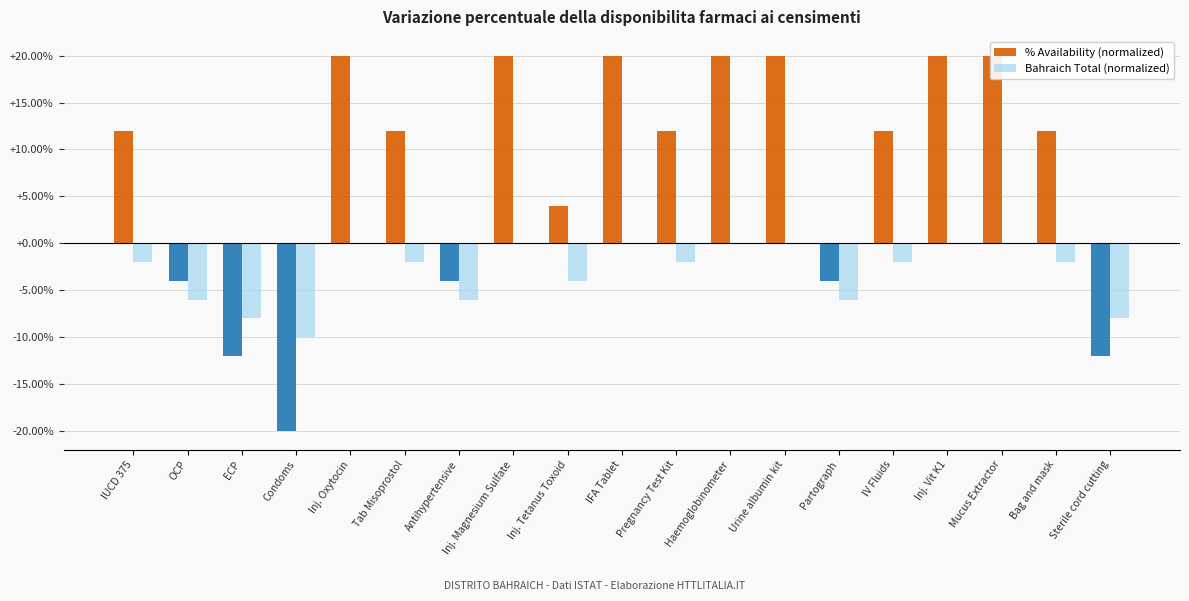

Reading left to right, what are all the values shown in this chart?

% Availability (normalized): IUCD 375=12	OCP=-4	ECP=-12	Condoms=-20	Inj. Oxytocin=20	Tab Misoprostol=12	Antihypertensive=-4	Inj. Magnesium Sulfate=20	Inj. Tetanus Toxoid=4	IFA Tablet=20	Pregnancy Test Kit=12	Haemoglobinometer=20	Urine albumin kit=20	Partograph=-4	IV Fluids=12	Inj. Vit K1=20	Mucus Extractor=20	Bag and mask=12	Sterile cord cutting=-12
Bahraich Total (normalized): IUCD 375=-2	OCP=-6	ECP=-8	Condoms=-10	Inj. Oxytocin=0	Tab Misoprostol=-2	Antihypertensive=-6	Inj. Magnesium Sulfate=0	Inj. Tetanus Toxoid=-4	IFA Tablet=0	Pregnancy Test Kit=-2	Haemoglobinometer=0	Urine albumin kit=0	Partograph=-6	IV Fluids=-2	Inj. Vit K1=0	Mucus Extractor=0	Bag and mask=-2	Sterile cord cutting=-8